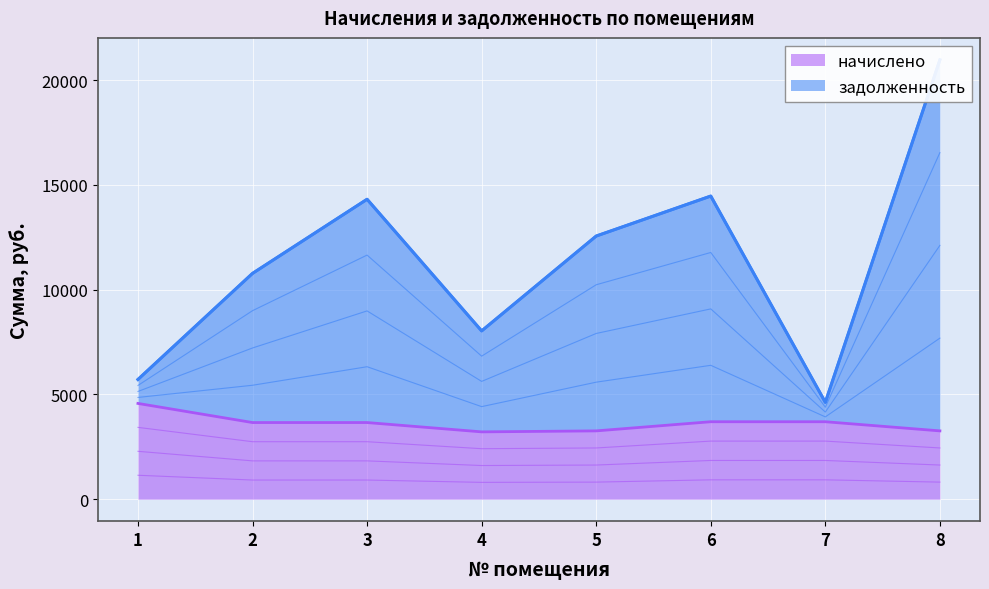

At which category does задолженность reach its first local valley?

4